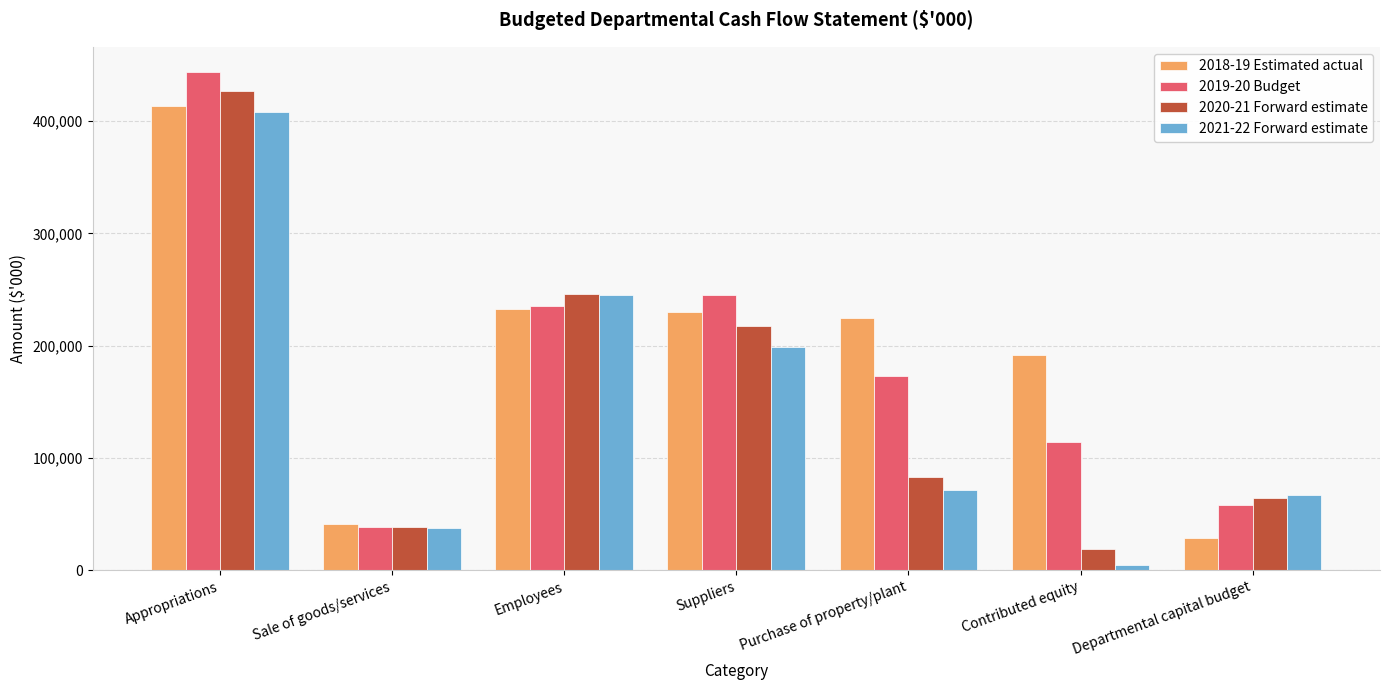

What is the difference between the 2020-21 Forward estimate values at Appropriations and Sale of goods/services?

388140